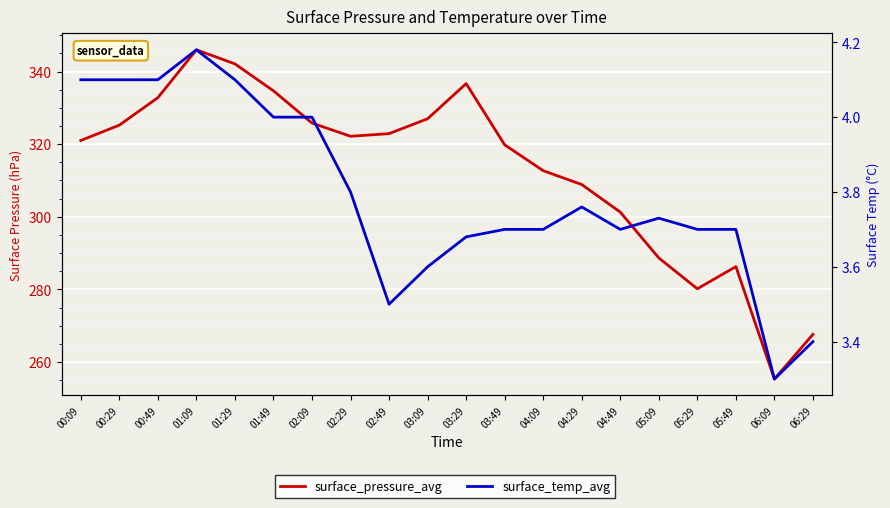

Is it true that surface_temp_avg equals 3.5 at 02:49?

True